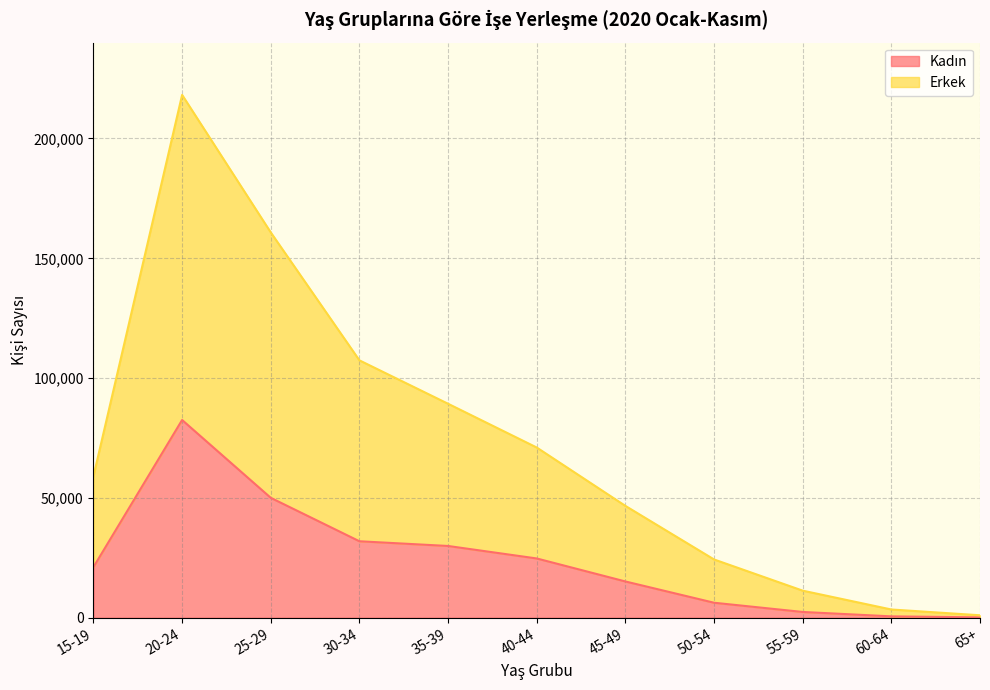

Where is Erkek nearest to the value 109609?

30-34